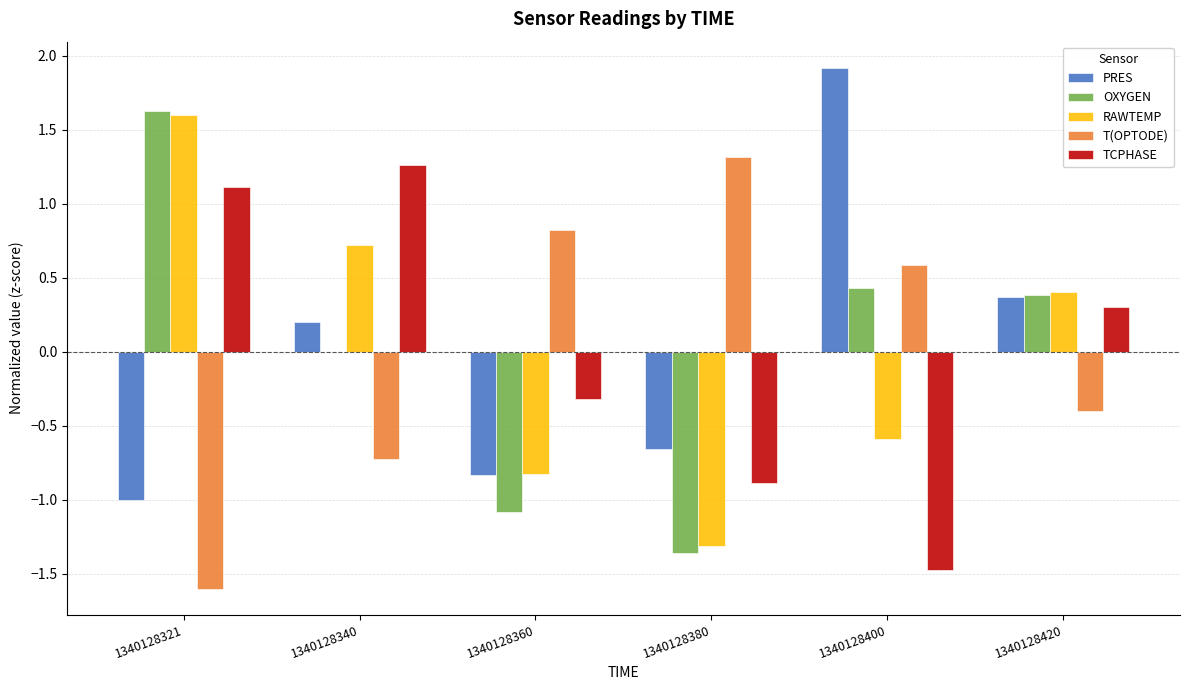

Does the chart contain stacked bars?

No